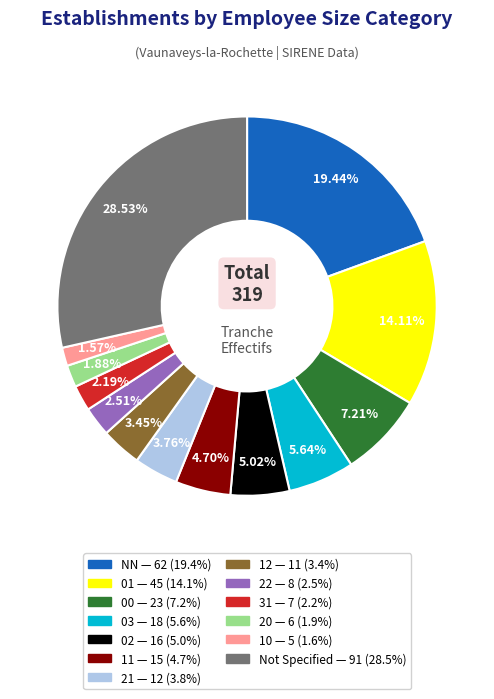

Is there any slice that represents more than half of the pie?

No